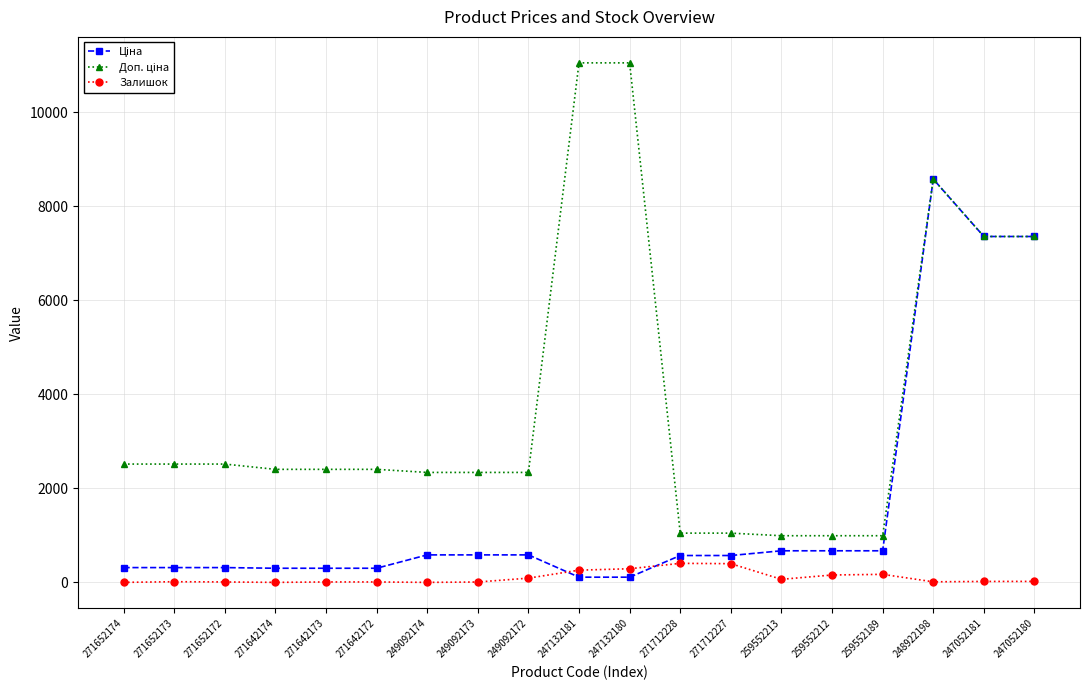

At which category is the sum across all series the highest?

248922198